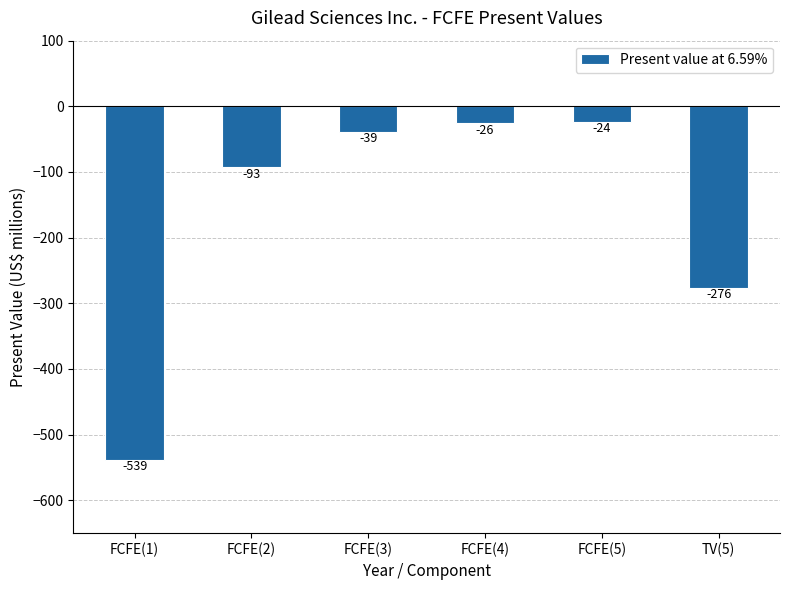

List the labels in order of value, smallest first.

FCFE(1), TV(5), FCFE(2), FCFE(3), FCFE(4), FCFE(5)